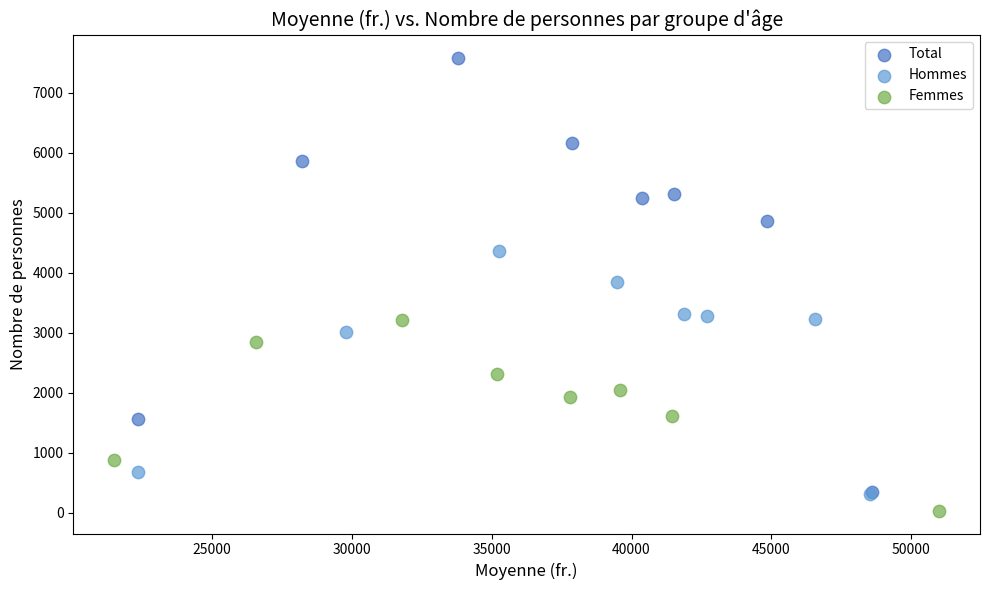

What are all the series names shown in the legend?

Total, Hommes, Femmes